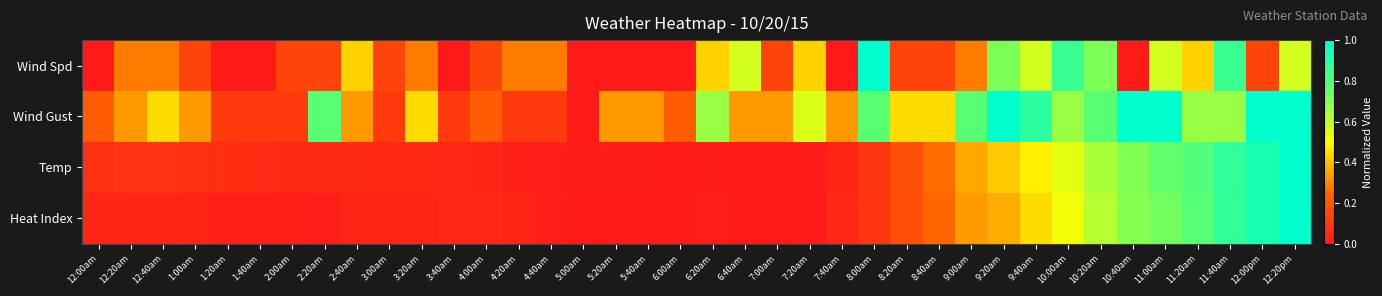

Which label corresponds to the smallest value in the chart?

12:00am